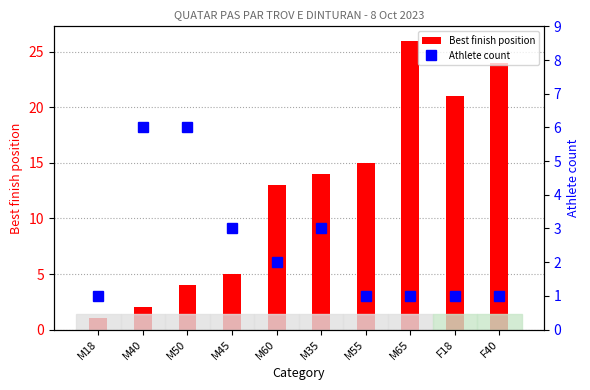

What is the spread (max minus min) of values at F18?

20